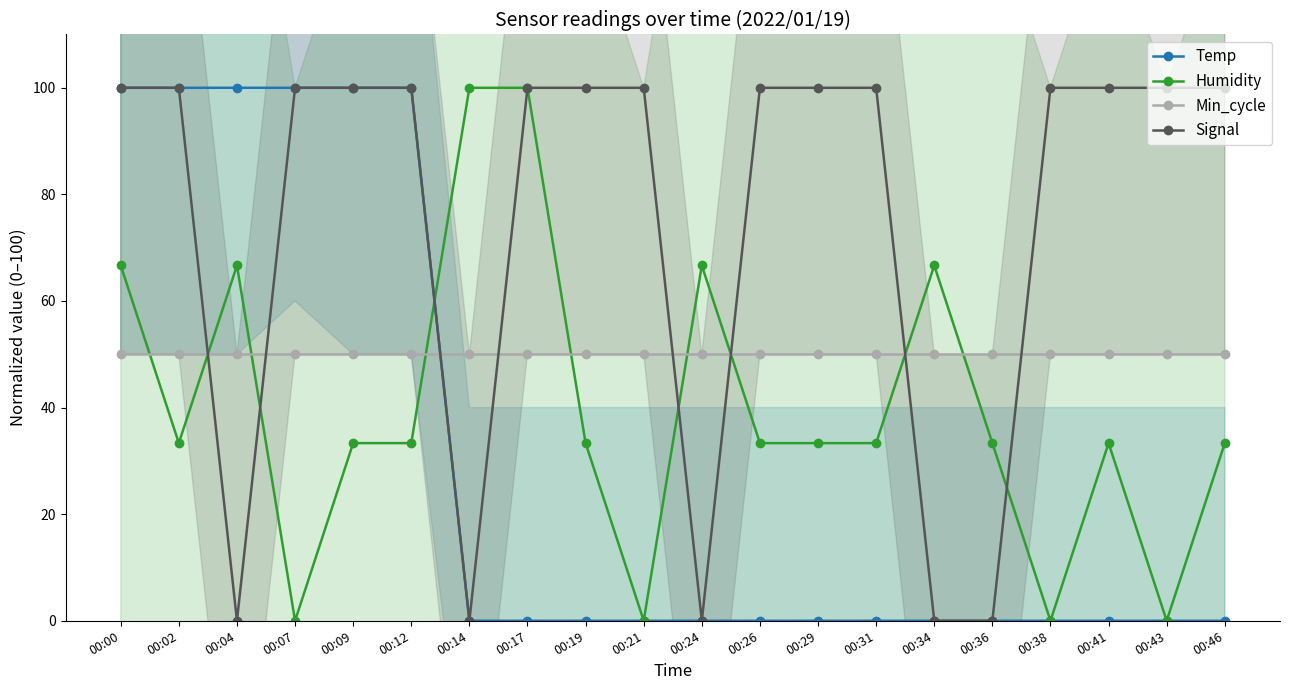

True or false: Temp has a value of 0.0 at 00:26.

True